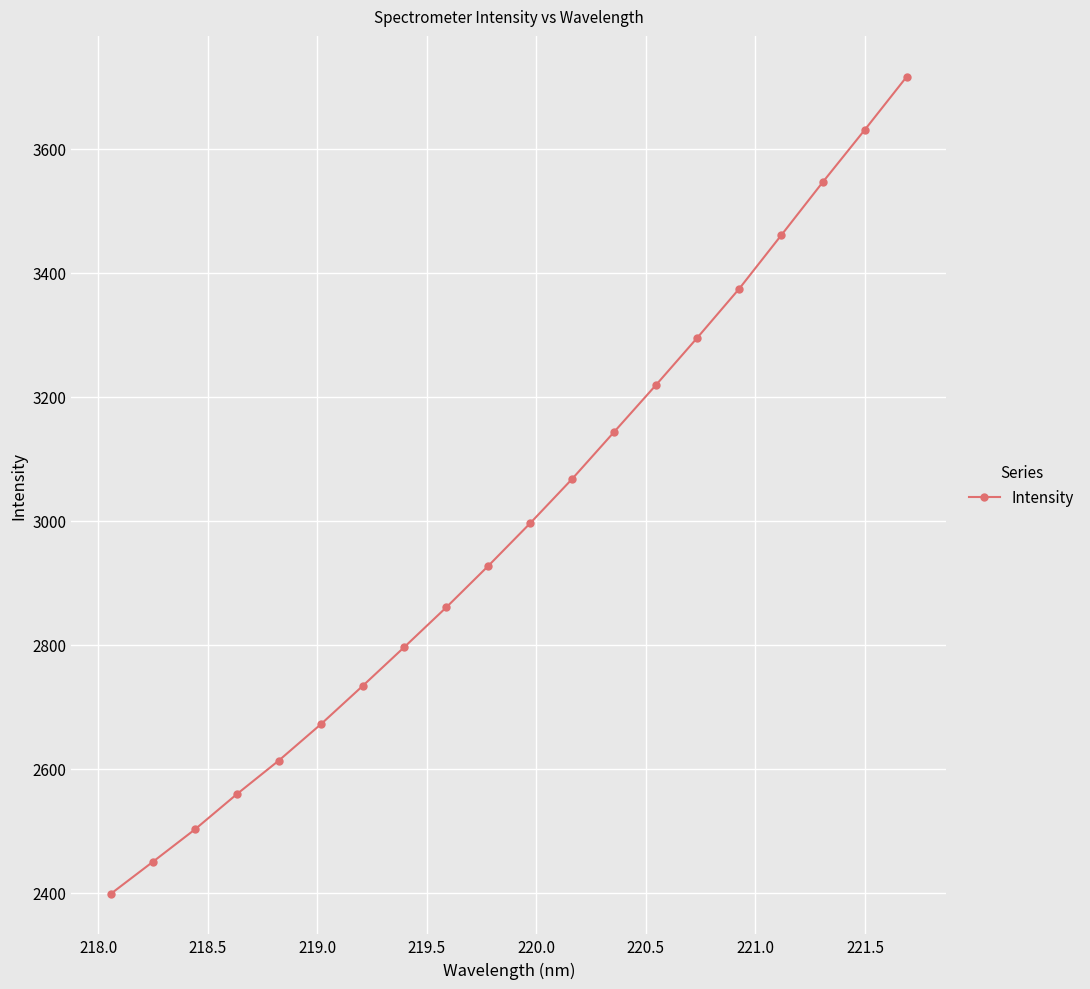

What is the smallest value displayed?

2398.9